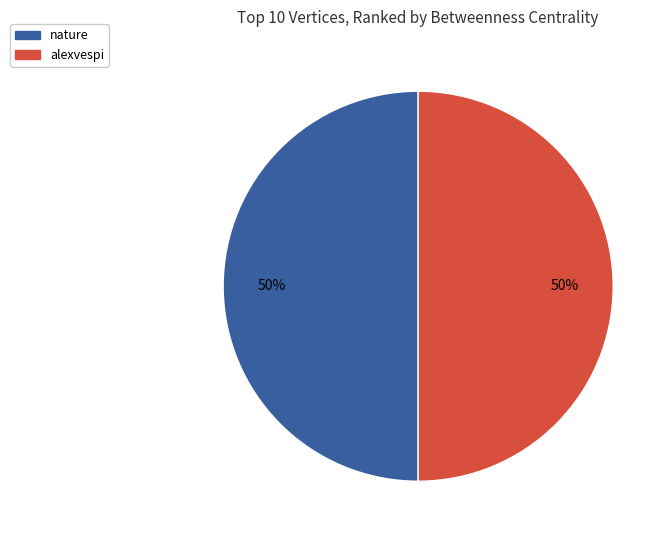

True or false: alexvespi accounts for 42% of the total.

False